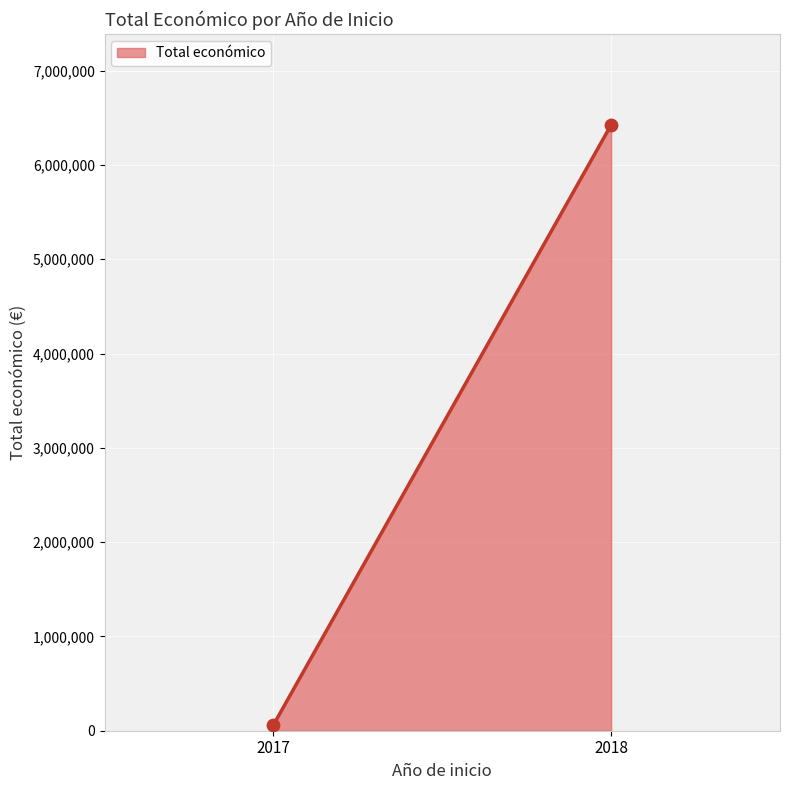

What is the maximum value shown in the chart?

6425292.0